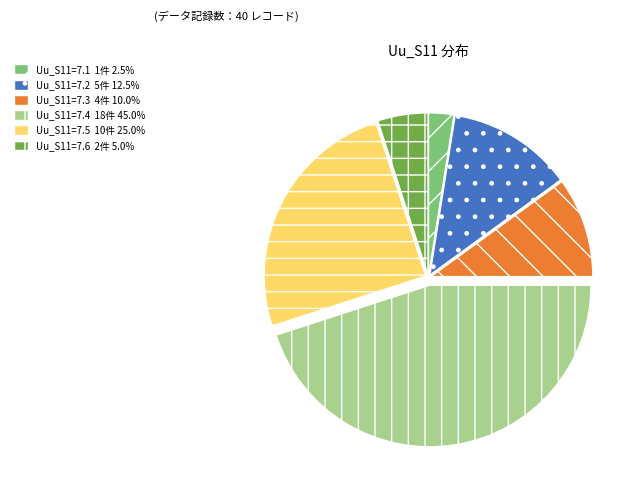

Is there a majority slice in this chart?

No